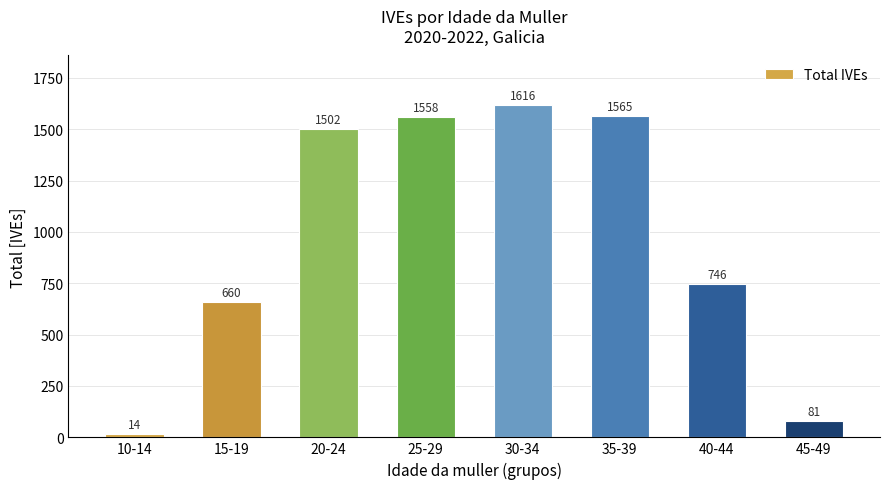

Which has a higher value, 20-24 or 25-29?

25-29